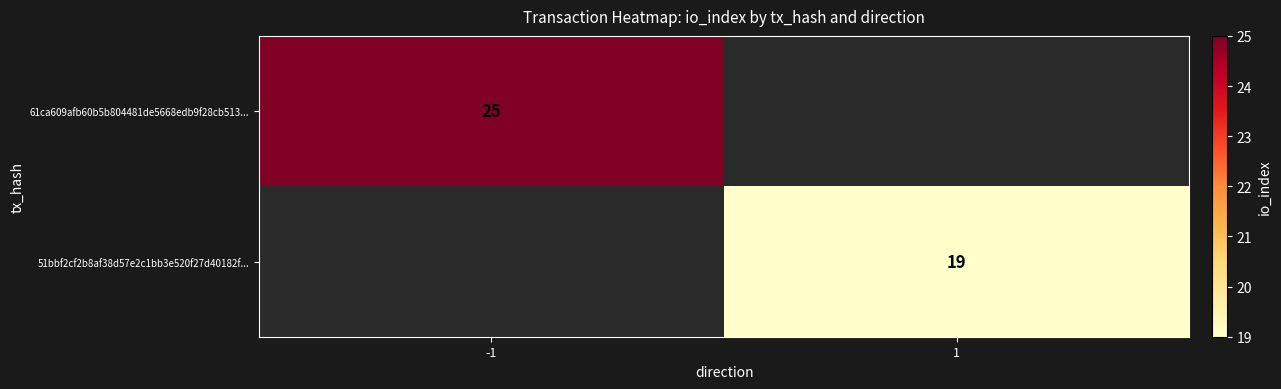

What is the difference between the highest and lowest values at 1?

19